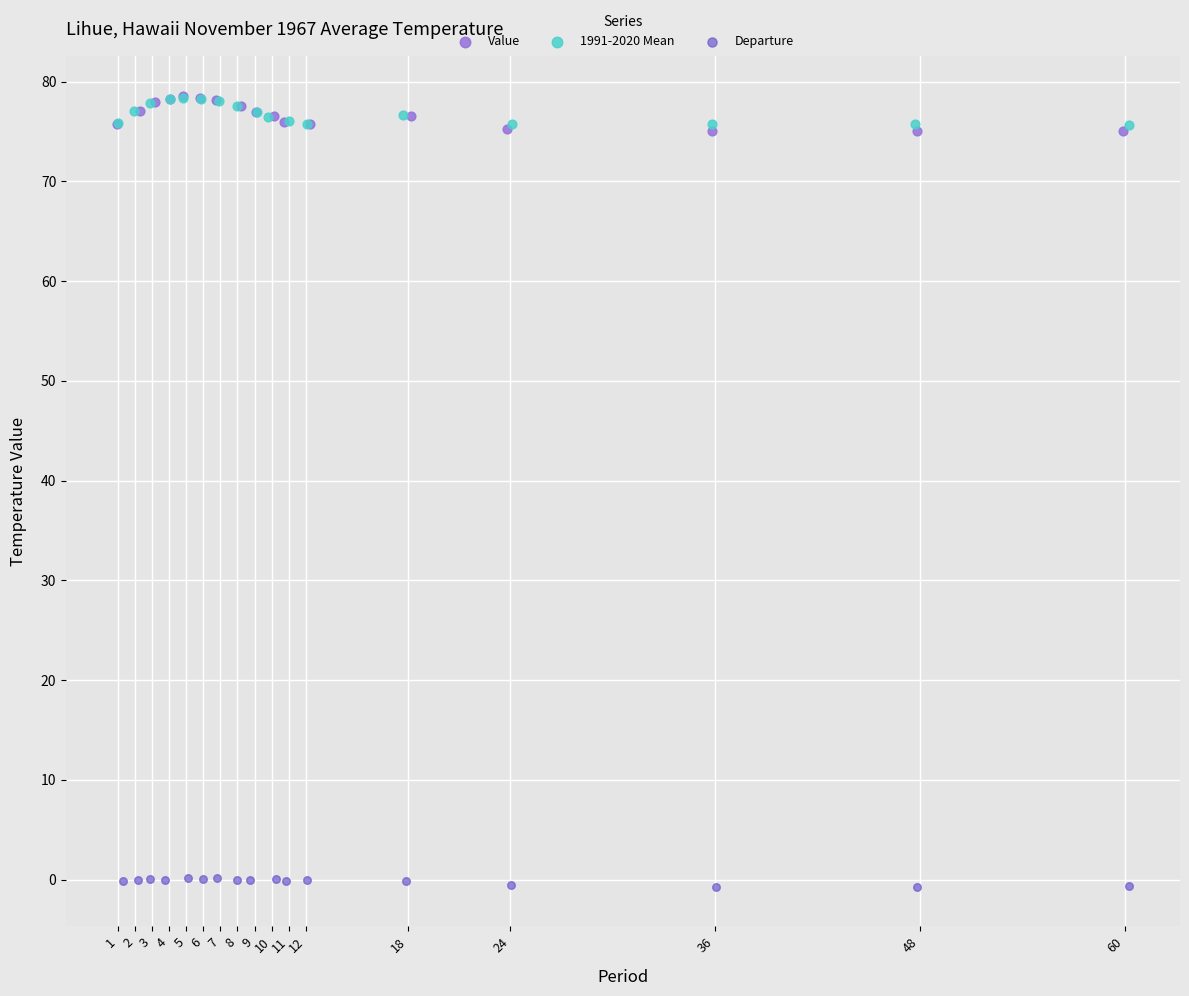

Which series contains the lowest Y value?

Departure